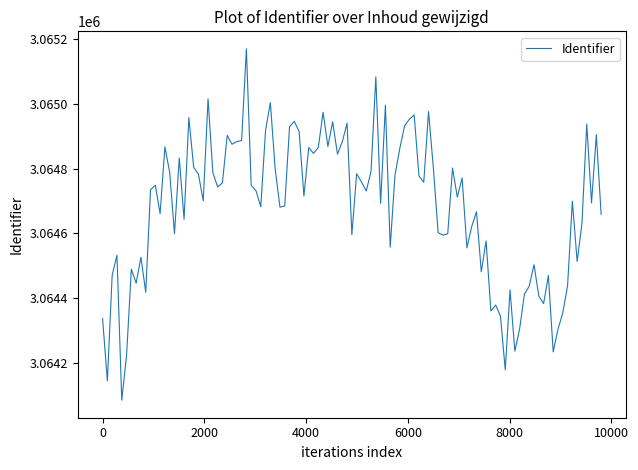

How many categories are shown in the chart?

105